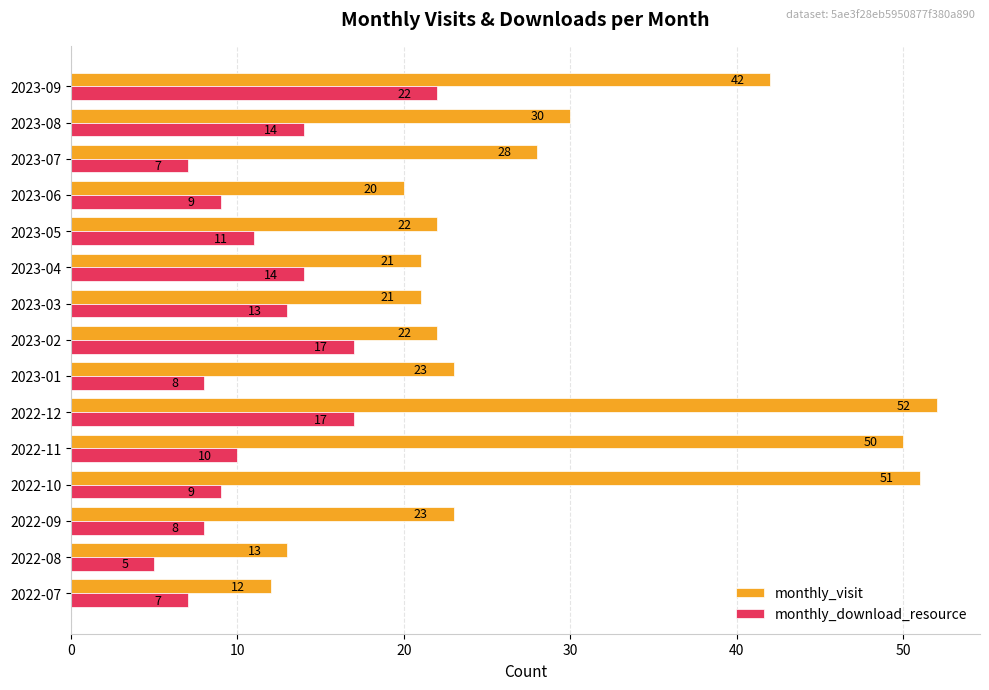

What is the lowest value of the monthly_download_resource series?

5